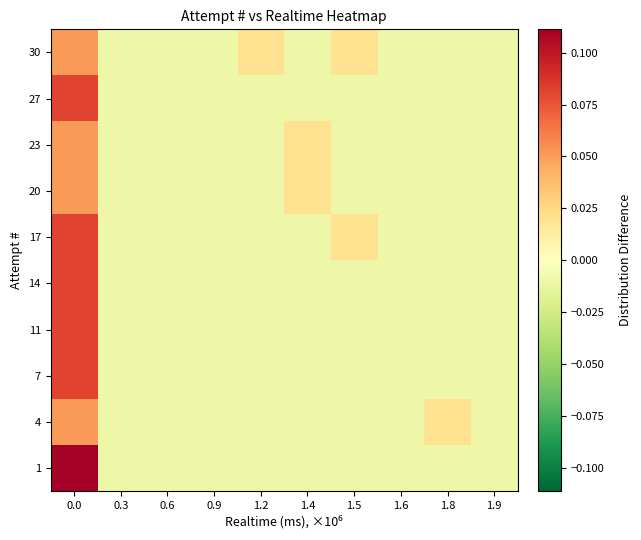

Reading left to right, extract all data points from this chart.

1: 0.0=0.1	0.3=-0.0	0.6=-0.0	0.9=-0.0	1.2=-0.0	1.4=-0.0	1.5=-0.0	1.6=-0.0	1.8=-0.0	1.9=-0.0
4: 0.0=0.1	0.3=-0.0	0.6=-0.0	0.9=-0.0	1.2=-0.0	1.4=-0.0	1.5=-0.0	1.6=-0.0	1.8=0.0	1.9=-0.0
7: 0.0=0.1	0.3=-0.0	0.6=-0.0	0.9=-0.0	1.2=-0.0	1.4=-0.0	1.5=-0.0	1.6=-0.0	1.8=-0.0	1.9=-0.0
11: 0.0=0.1	0.3=-0.0	0.6=-0.0	0.9=-0.0	1.2=-0.0	1.4=-0.0	1.5=-0.0	1.6=-0.0	1.8=-0.0	1.9=-0.0
14: 0.0=0.1	0.3=-0.0	0.6=-0.0	0.9=-0.0	1.2=-0.0	1.4=-0.0	1.5=-0.0	1.6=-0.0	1.8=-0.0	1.9=-0.0
17: 0.0=0.1	0.3=-0.0	0.6=-0.0	0.9=-0.0	1.2=-0.0	1.4=-0.0	1.5=0.0	1.6=-0.0	1.8=-0.0	1.9=-0.0
20: 0.0=0.1	0.3=-0.0	0.6=-0.0	0.9=-0.0	1.2=-0.0	1.4=0.0	1.5=-0.0	1.6=-0.0	1.8=-0.0	1.9=-0.0
23: 0.0=0.1	0.3=-0.0	0.6=-0.0	0.9=-0.0	1.2=-0.0	1.4=0.0	1.5=-0.0	1.6=-0.0	1.8=-0.0	1.9=-0.0
27: 0.0=0.1	0.3=-0.0	0.6=-0.0	0.9=-0.0	1.2=-0.0	1.4=-0.0	1.5=-0.0	1.6=-0.0	1.8=-0.0	1.9=-0.0
30: 0.0=0.1	0.3=-0.0	0.6=-0.0	0.9=-0.0	1.2=0.0	1.4=-0.0	1.5=0.0	1.6=-0.0	1.8=-0.0	1.9=-0.0